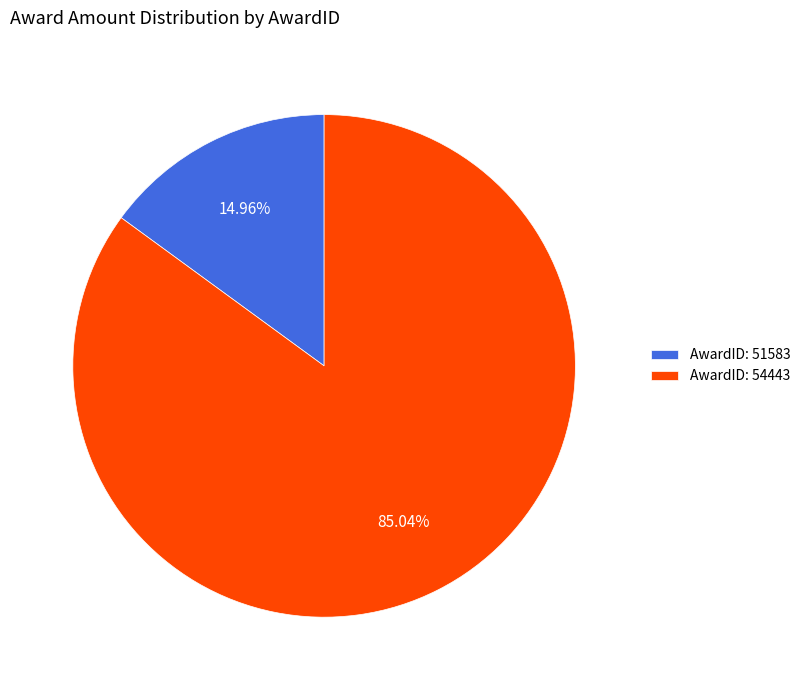

Combined, do AwardID: 54443 and AwardID: 51583 account for over 50%?

Yes